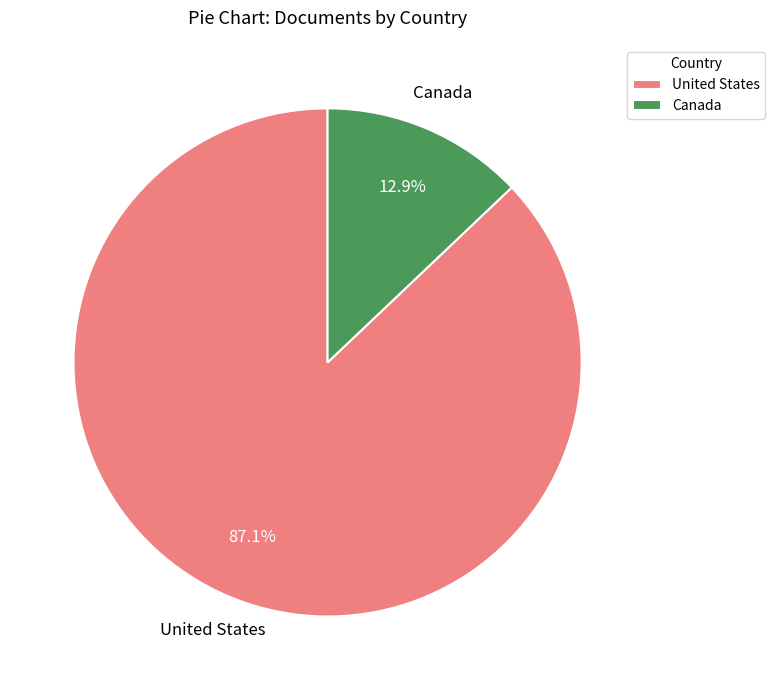

Combined, do Canada and United States account for over 50%?

Yes